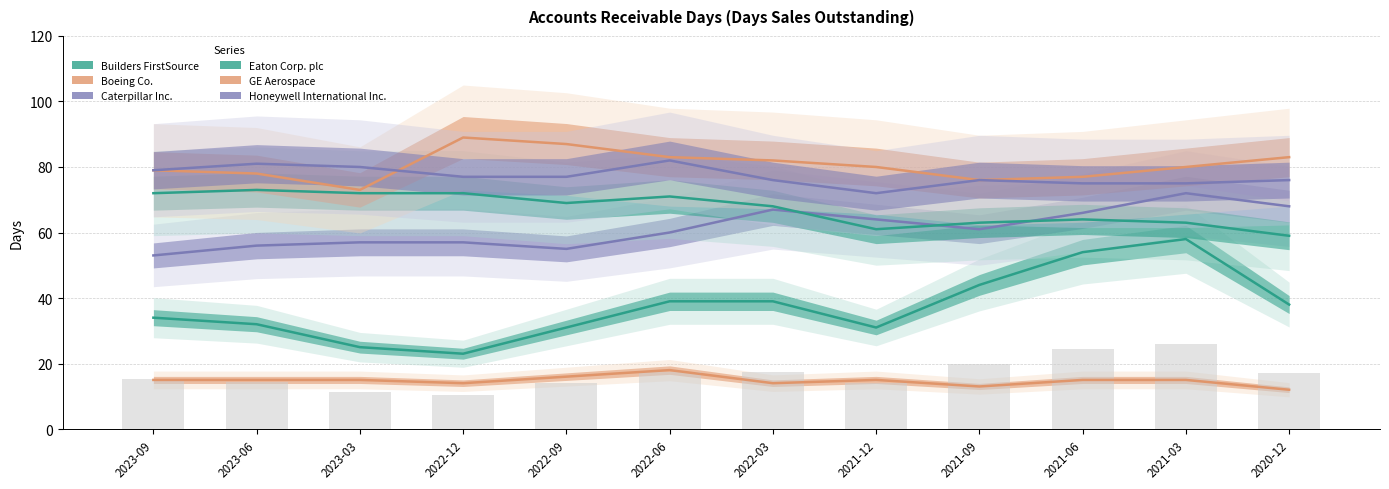

What are all the series names shown in the legend?

Builders FirstSource, Boeing Co., Caterpillar Inc., Eaton Corp. plc, GE Aerospace, Honeywell International Inc.